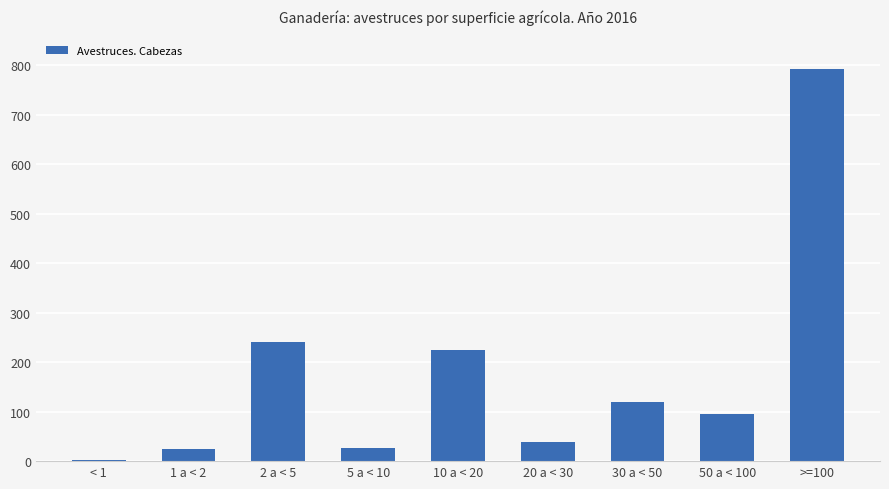

At which category does the chart reach its peak across all series?

>=100